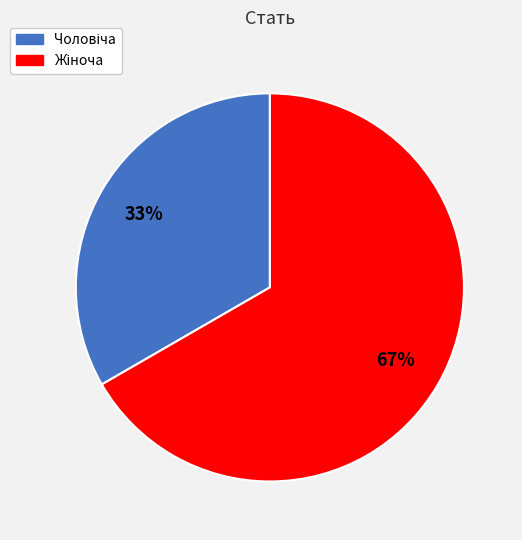

To the nearest percent, what is the average slice percentage?

50%